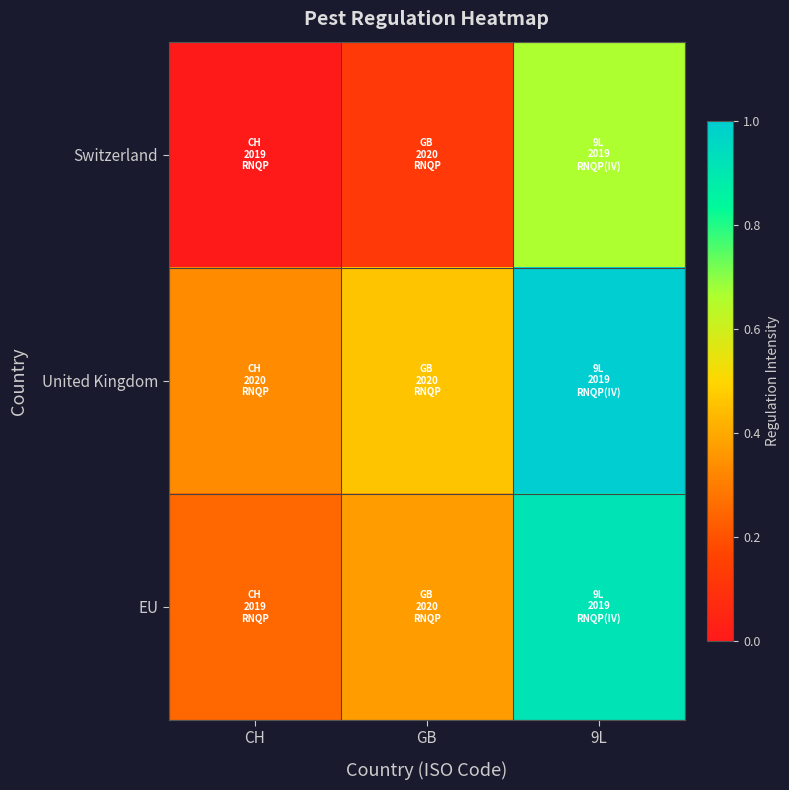

List the series in order of their peak value, lowest first.

Switzerland, EU, United Kingdom